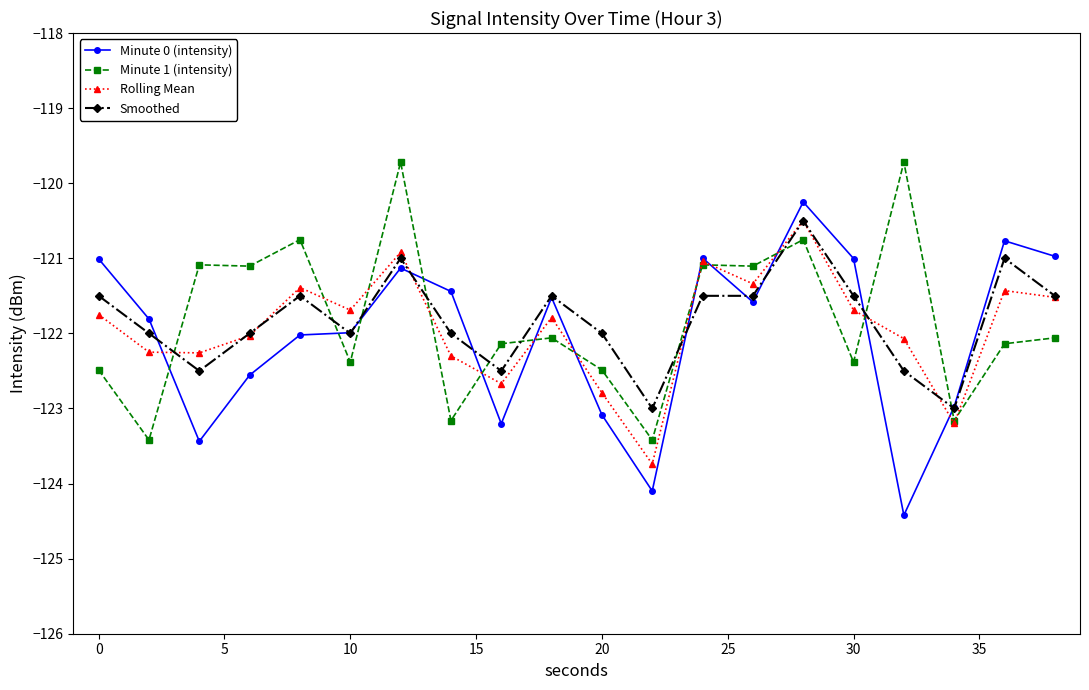

True or false: Smoothed has more than 0 interior local peaks.

True